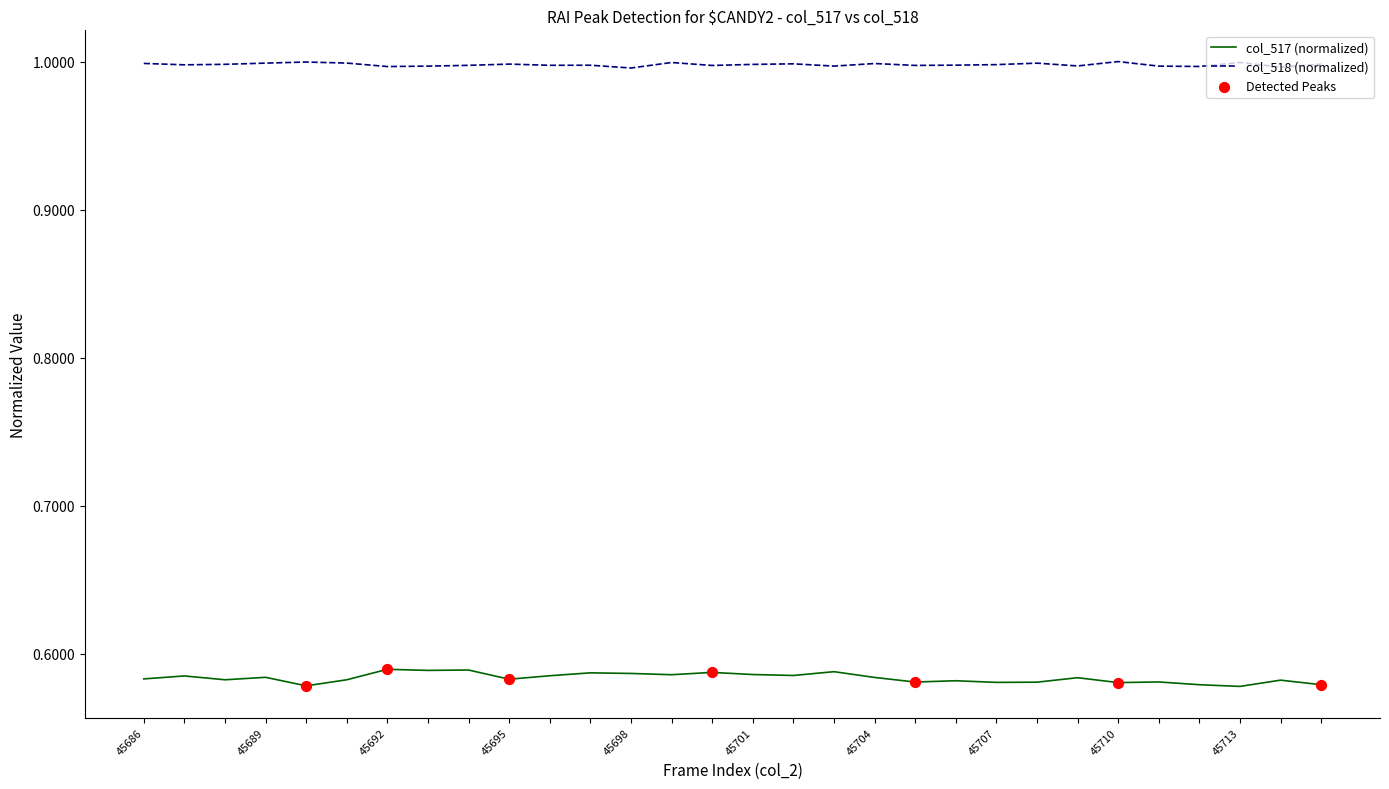

Which series has the largest range (max minus min)?

col_517 (normalized)